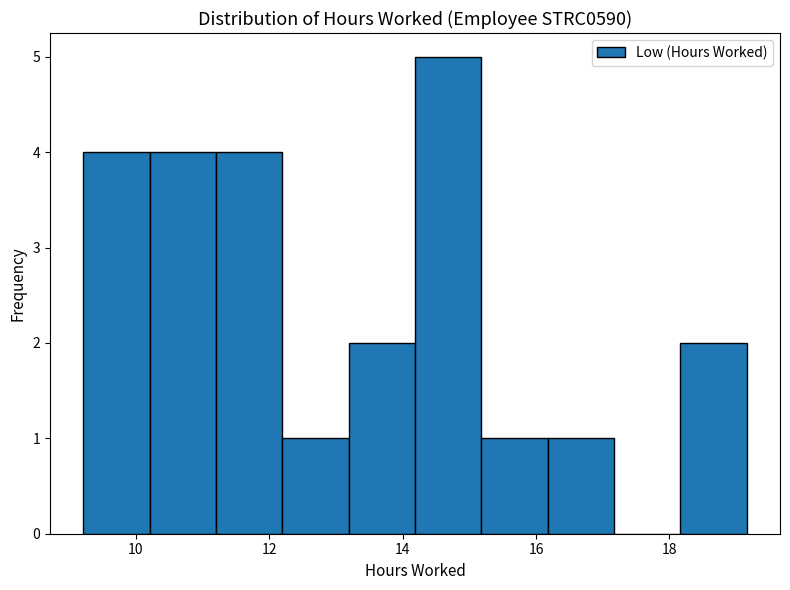

What is the height of the bar covering 13.2 to 14.2 on the x-axis? Neither the bar edges nor the heights are printed on the chart, so give them approximately, as read against the axes.

2